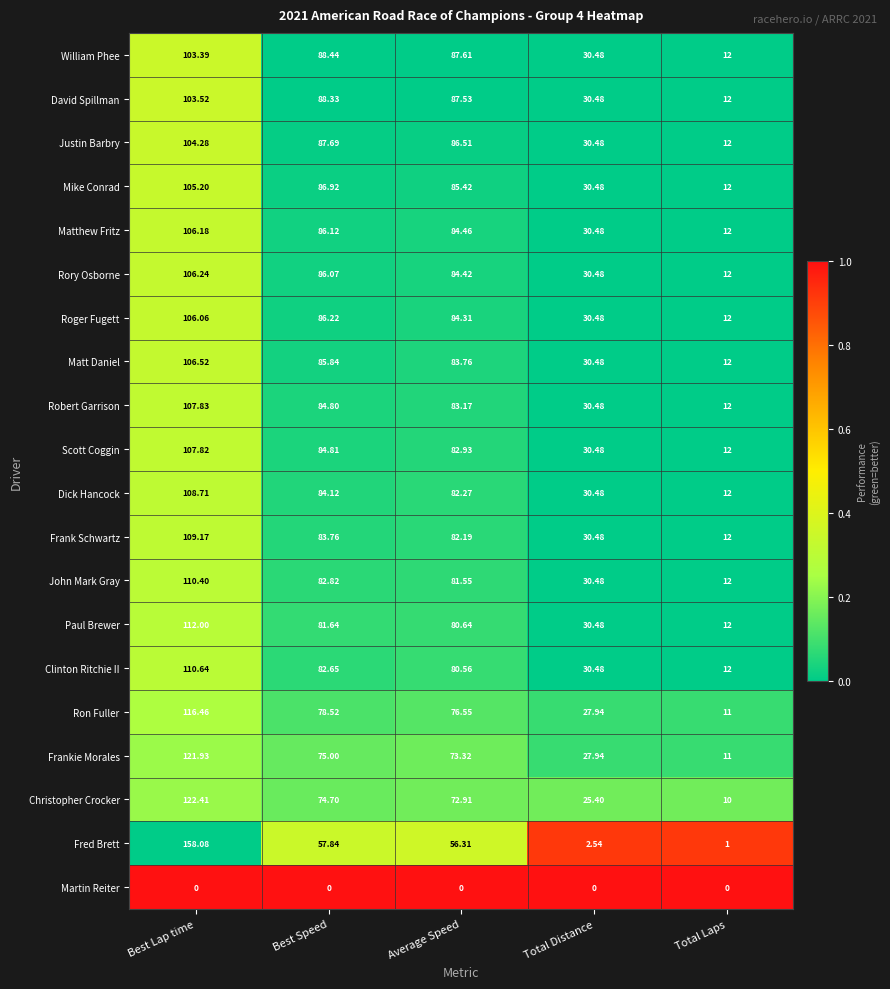

Rank the series by their maximum value, from highest to lowest.

Fred Brett, Christopher Crocker, Frankie Morales, Ron Fuller, Paul Brewer, Clinton Ritchie II, John Mark Gray, Frank Schwartz, Dick Hancock, Robert Garrison, Scott Coggin, Matt Daniel, Rory Osborne, Matthew Fritz, Roger Fugett, Mike Conrad, Justin Barbry, David Spillman, William Phee, Martin Reiter